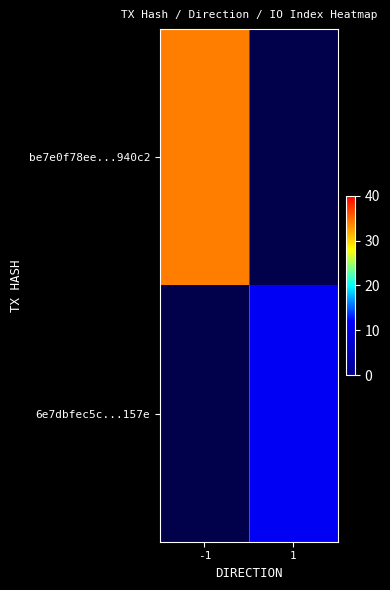

True or false: be7e0f78ee...940c2 has a value of 34.0 at -1.

True